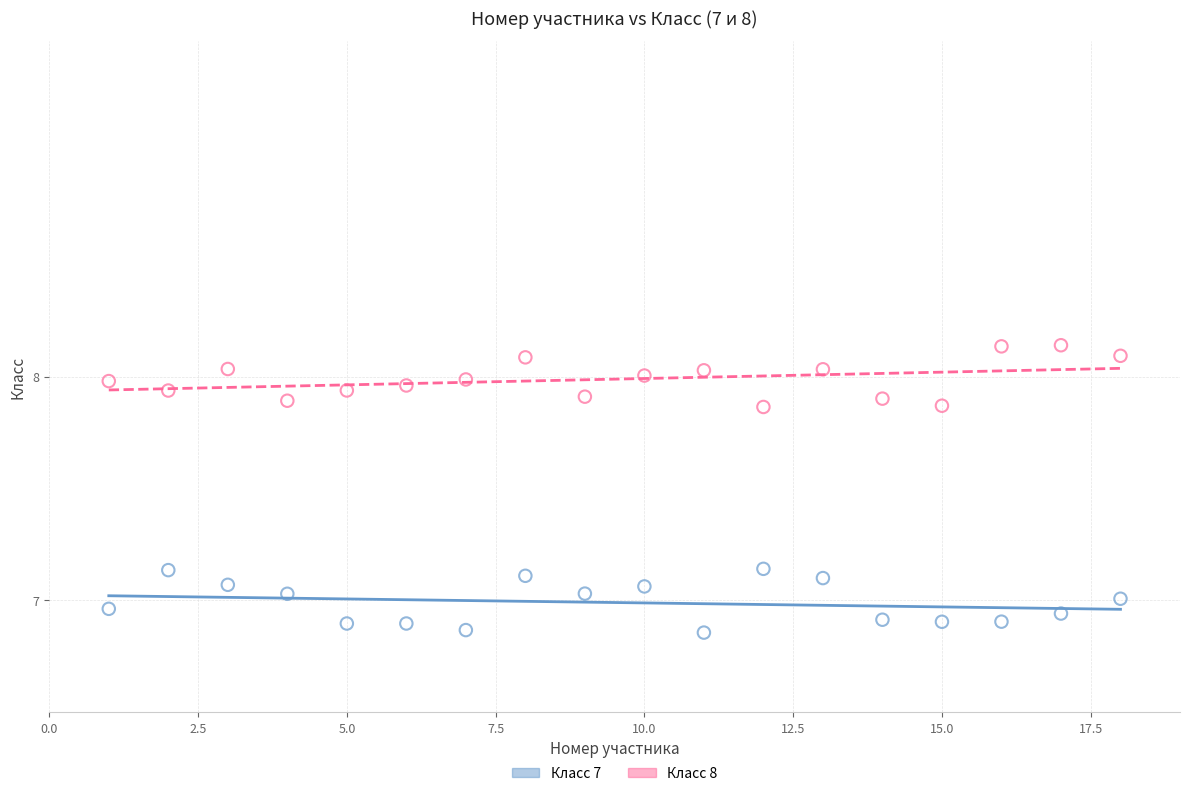

What are all the series names shown in the legend?

Класс 7, Класс 8